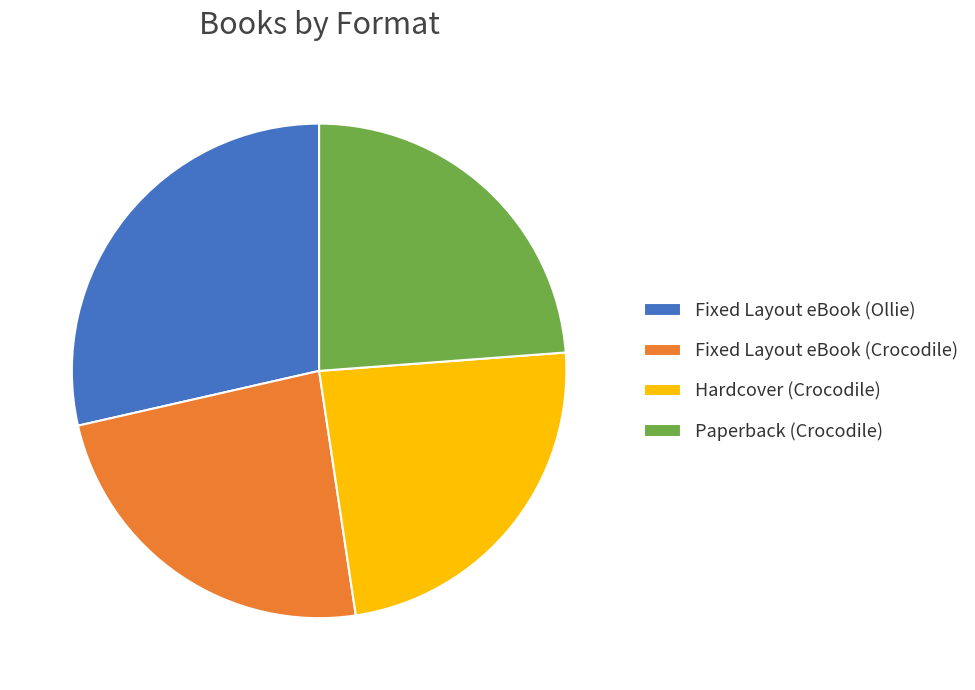

What is the largest slice in the pie chart?

Fixed Layout eBook (Ollie)